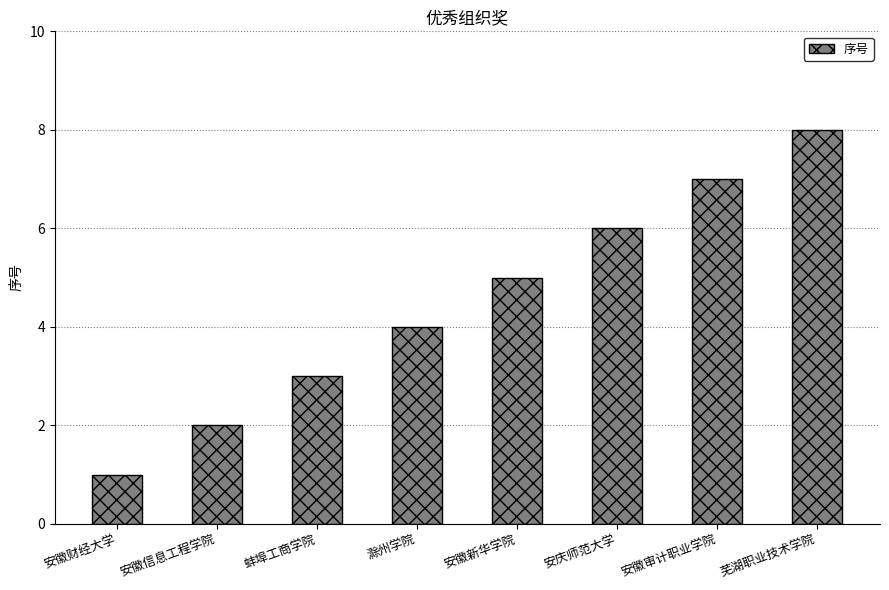

Reading left to right, what are all the values shown in this chart?

1	2	3	4	5	6	7	8